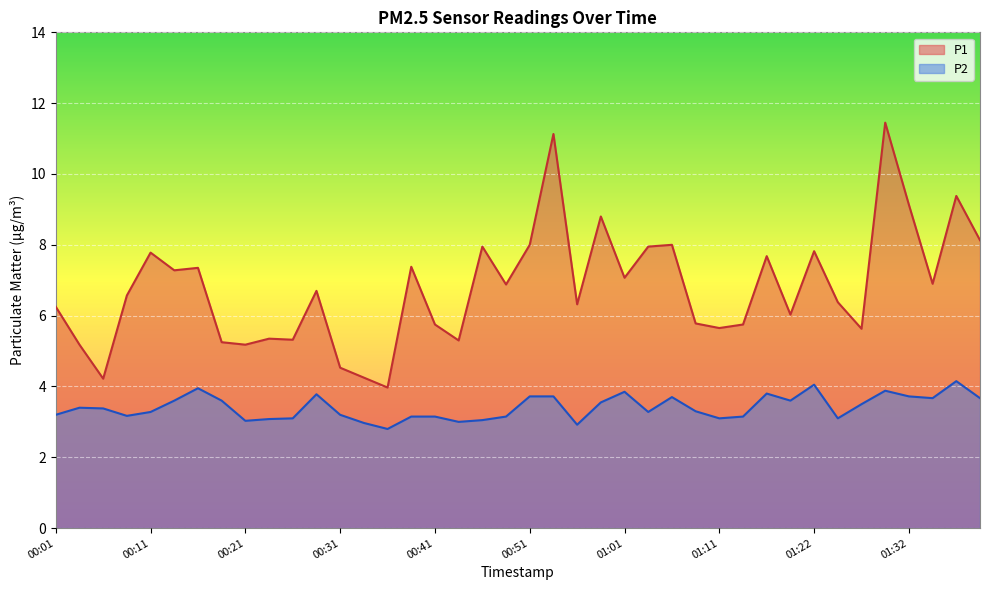

Reading left to right, extract all data points from this chart.

P1: 6.2	5.2	4.2	6.6	7.8	7.3	7.3	5.2	5.2	5.3	5.3	6.7	4.5	4.2	4.0	7.4	5.8	5.3	8.0	6.9	8.0	11.1	6.3	8.8	7.1	8.0	8.0	5.8	5.7	5.8	7.7	6.0	7.8	6.4	5.6	11.4	9.1	6.9	9.4	8.1
P2: 3.2	3.4	3.4	3.2	3.3	3.6	4.0	3.6	3.0	3.1	3.1	3.8	3.2	3.0	2.8	3.1	3.1	3.0	3.0	3.1	3.7	3.7	2.9	3.5	3.9	3.3	3.7	3.3	3.1	3.1	3.8	3.6	4.0	3.1	3.5	3.9	3.7	3.7	4.2	3.7